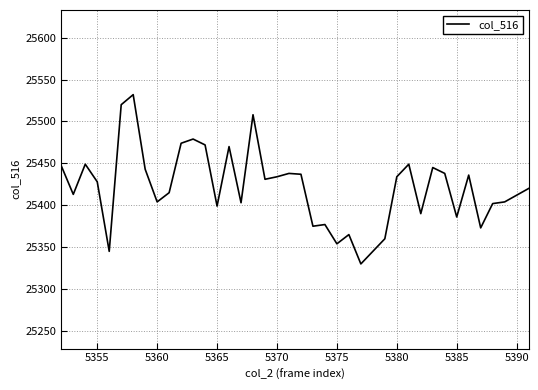

How many lines are shown in the chart?

1